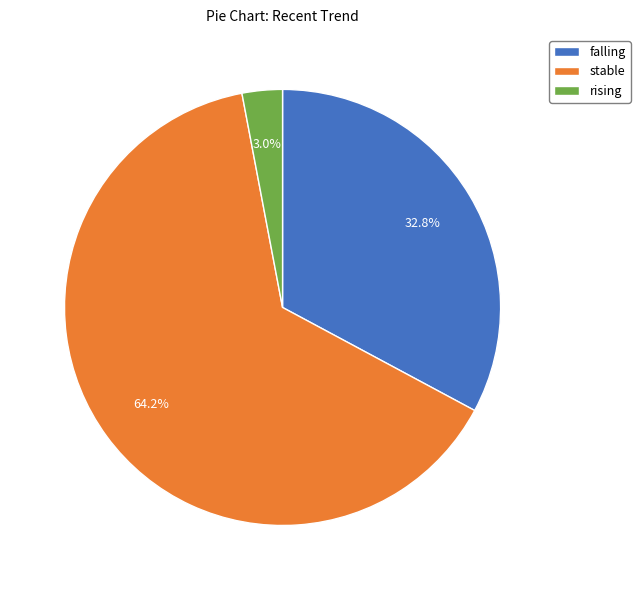

Rank the categories by value from highest to lowest.

stable, falling, rising